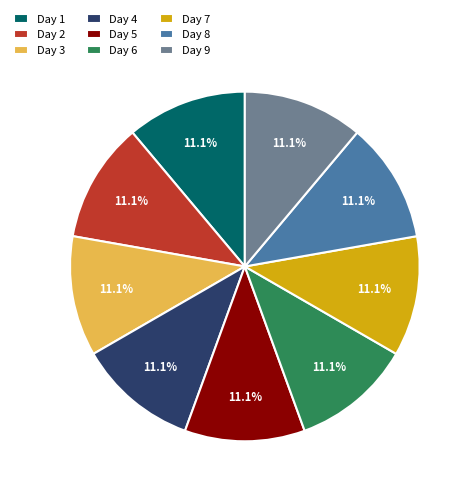

Does Day 3 account for over 50% of the chart?

No